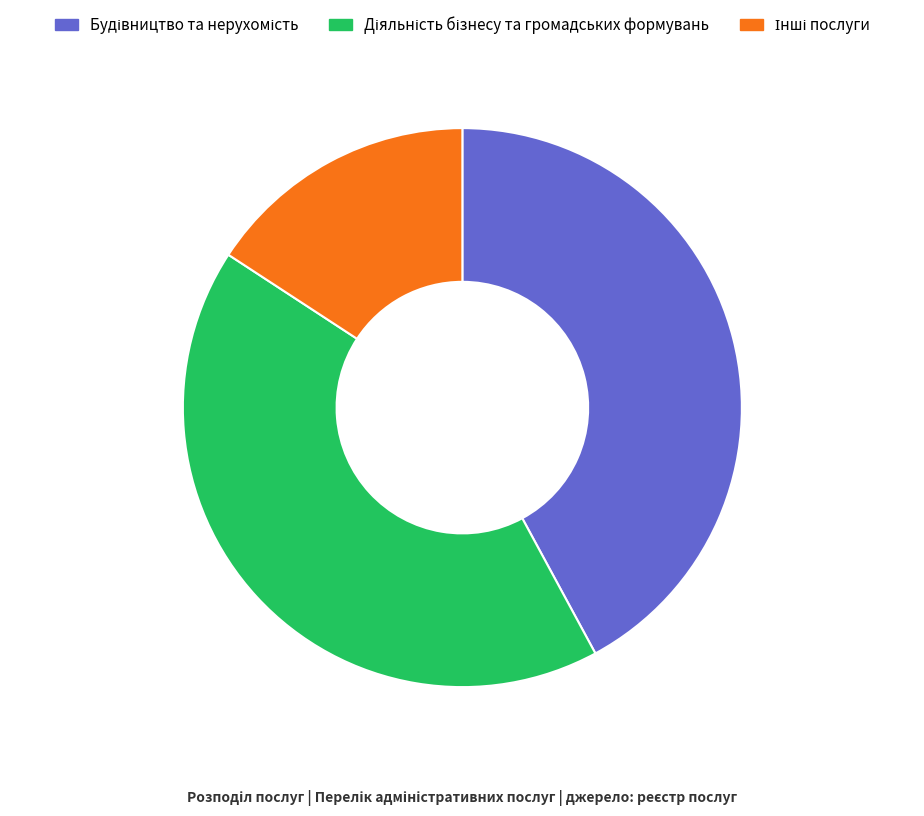

How many slices are in this pie chart?

3